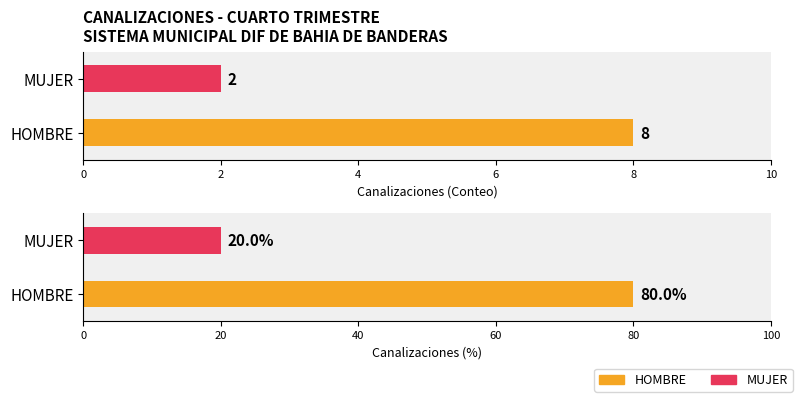

Between HOMBRE and MUJER, which is larger?

HOMBRE